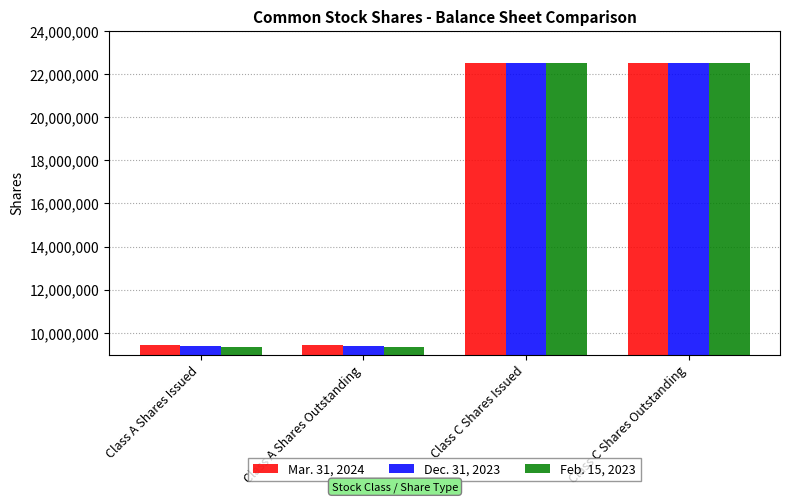

At Class A Shares Issued, list the series in order from smallest to largest.

Feb. 15, 2023, Dec. 31, 2023, Mar. 31, 2024